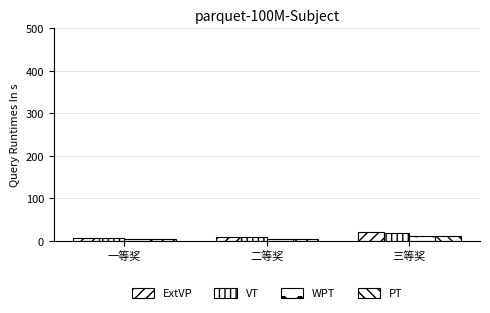

What is the sum of all ExtVP values?

36.0